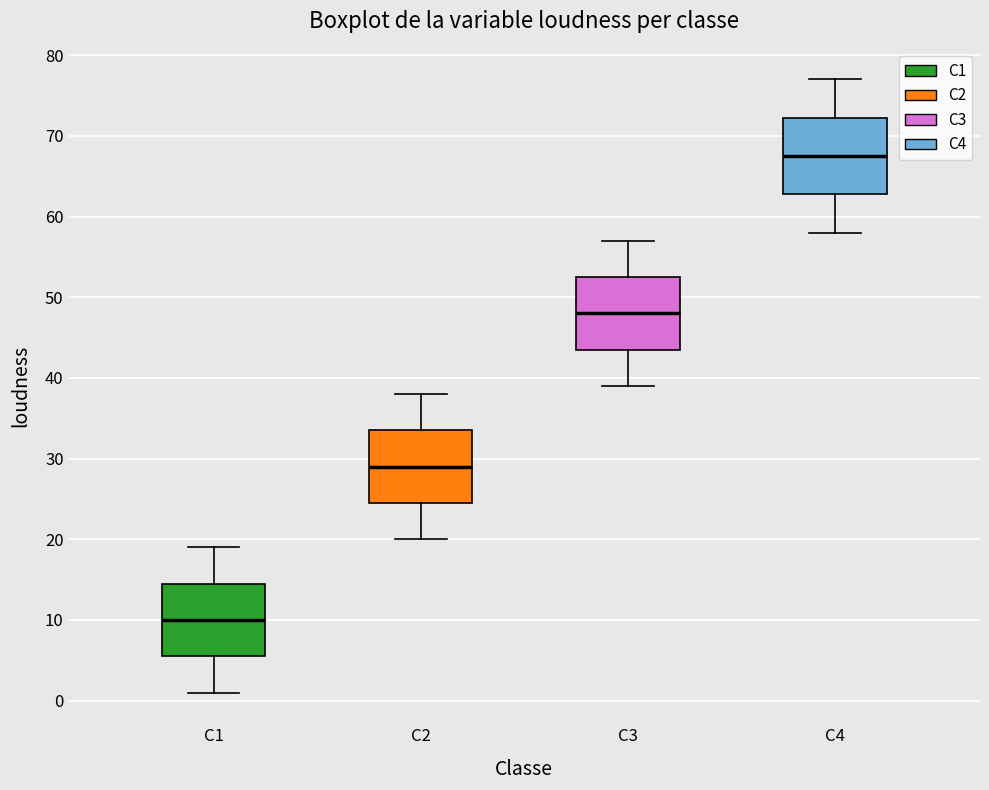

Reading left to right, transcribe this box plot: for each box, give where its median line is, the range the box spans, and where its two whiskers end, as read against the y-axis. The values are not printed on the chart, so give them approximately, as read against the axis.

C1: median 10, box 6 to 15, whiskers 1 to 19
C2: median 29, box 25 to 34, whiskers 20 to 38
C3: median 48, box 44 to 53, whiskers 39 to 57
C4: median 68, box 63 to 72, whiskers 58 to 77